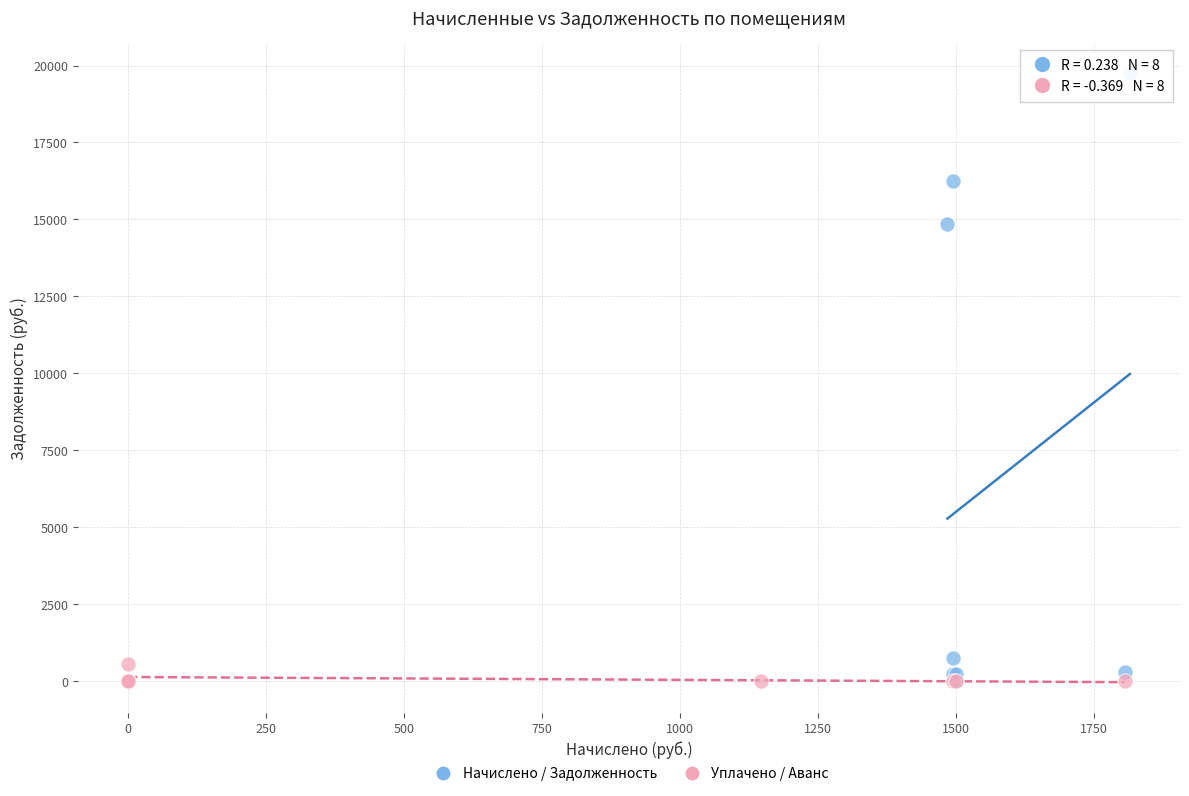

What are all the series names shown in the legend?

Начислено / Задолженность, Уплачено / Аванс